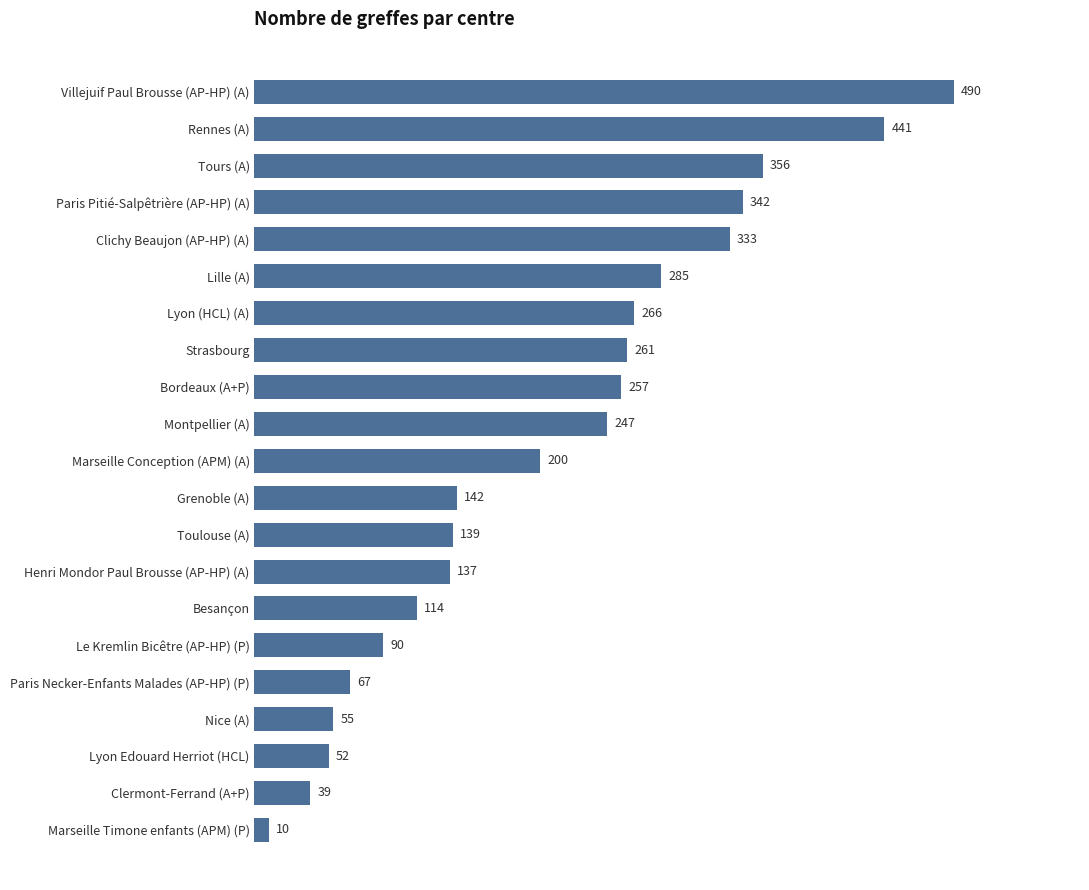

What is the change in value from Strasbourg to Paris Pitié-Salpêtrière (AP-HP) (A)?

+81